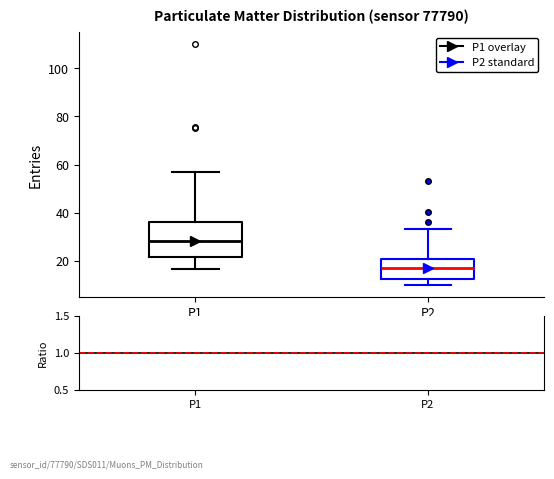

Which box is the tallest, from its lower edge to its upper edge?

P1